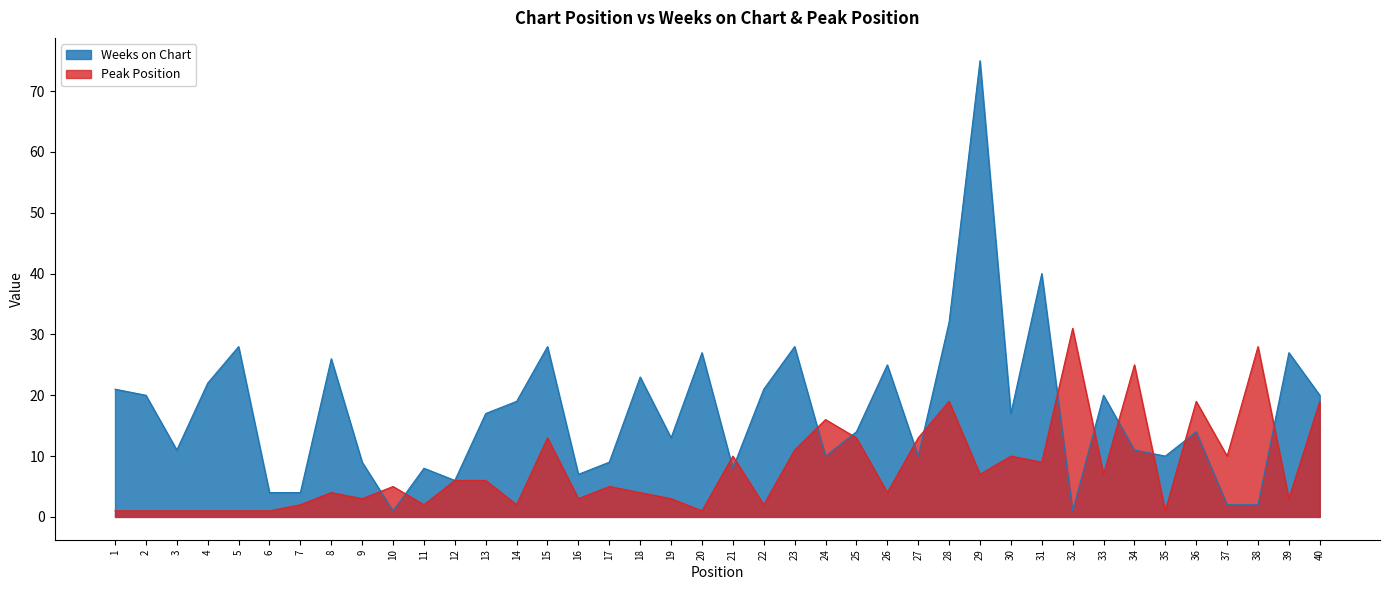

What is the total value across all series at 23?

39